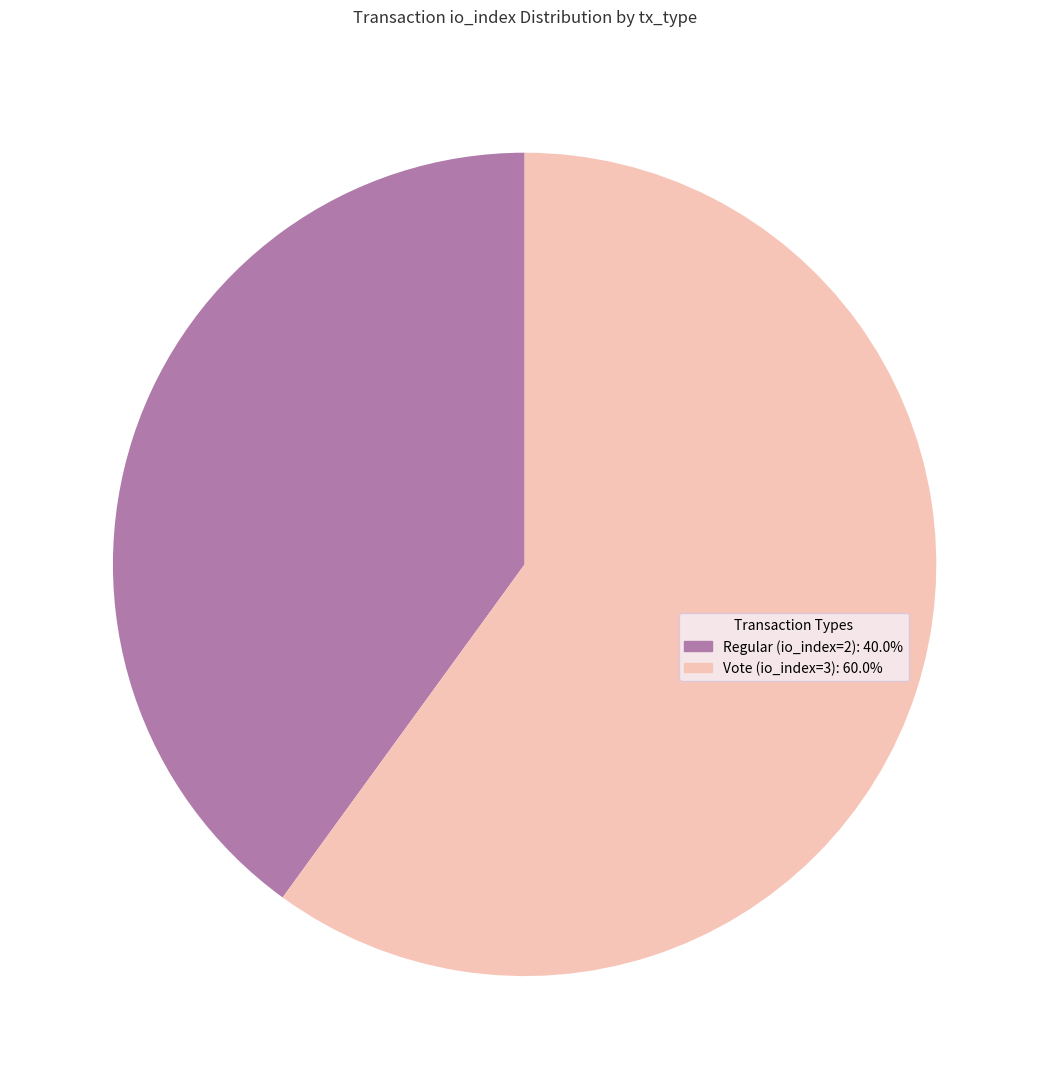

Combined, do Regular (io_index=2) and Vote (io_index=3) account for over 50%?

Yes